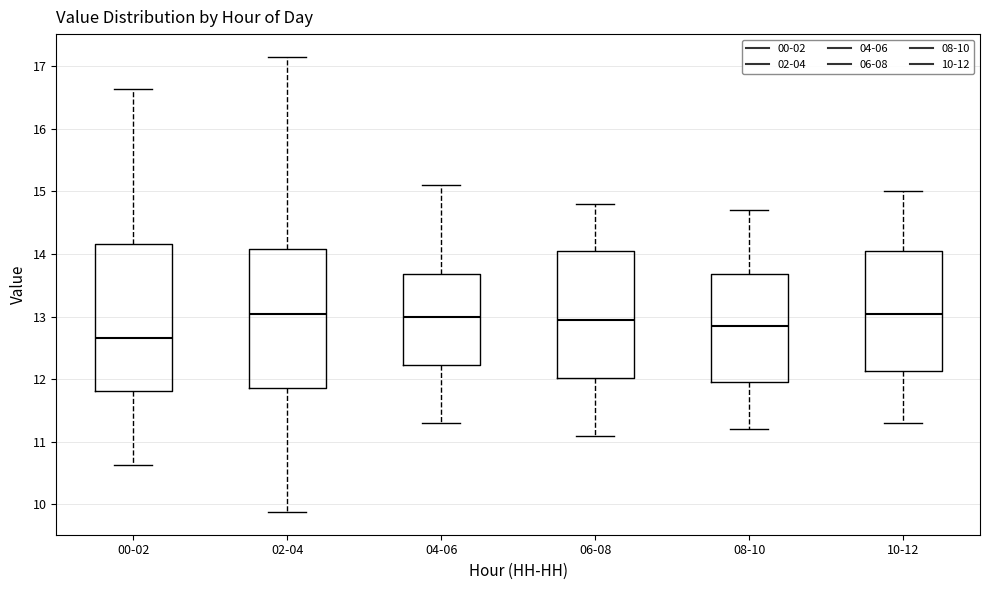

Reading left to right, transcribe this box plot: for each box, give where its median line is, the range the box spans, and where its two whiskers end, as read against the y-axis. The values are not printed on the chart, so give them approximately, as read against the axis.

00-02: median 12.7, box 11.8 to 14.2, whiskers 10.6 to 16.6
02-04: median 13.0, box 11.9 to 14.1, whiskers 9.9 to 17.2
04-06: median 13.0, box 12.2 to 13.7, whiskers 11.3 to 15.1
06-08: median 13.0, box 12.0 to 14.1, whiskers 11.1 to 14.8
08-10: median 12.9, box 12.0 to 13.7, whiskers 11.2 to 14.7
10-12: median 13.1, box 12.1 to 14.1, whiskers 11.3 to 15.0